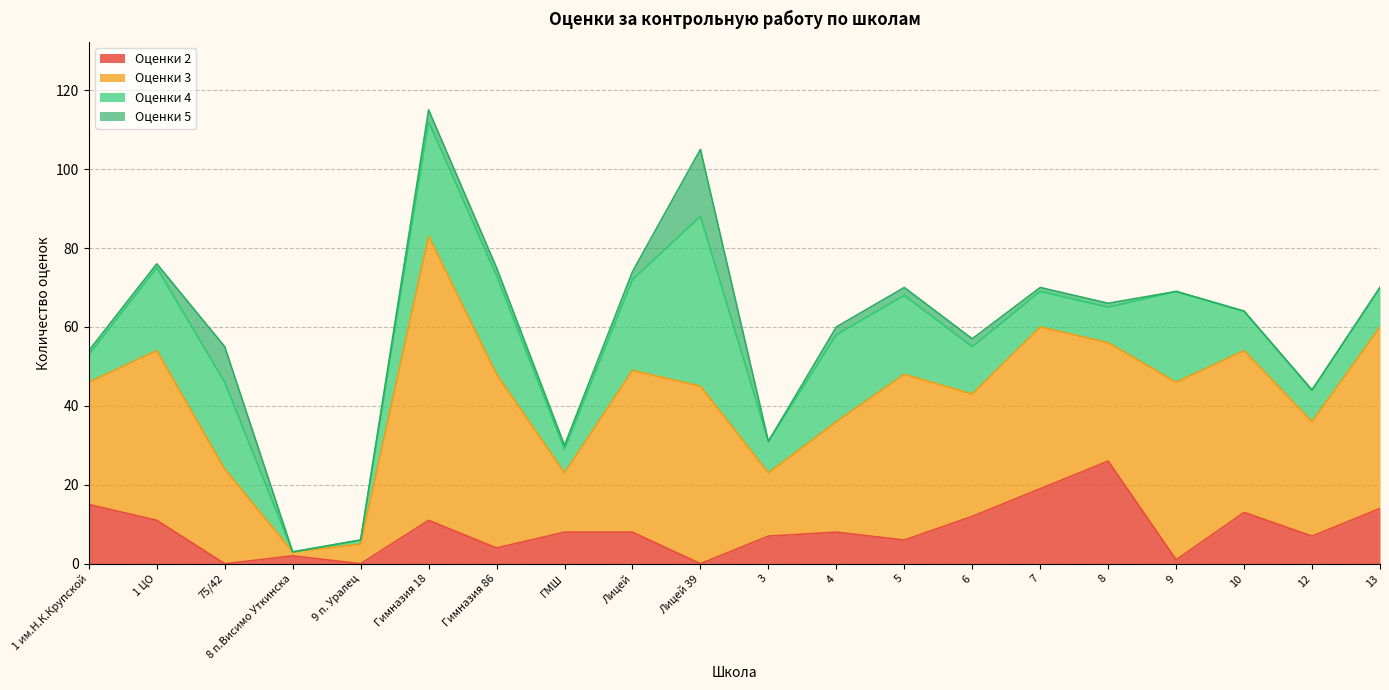

What is the sum of the Оценки 3 values at 8 and 75/42?

54